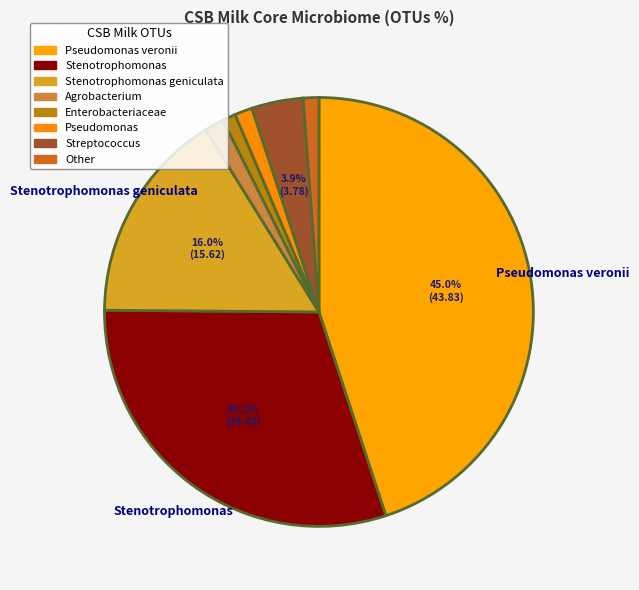

To the nearest percent, what is the average slice percentage?

12%